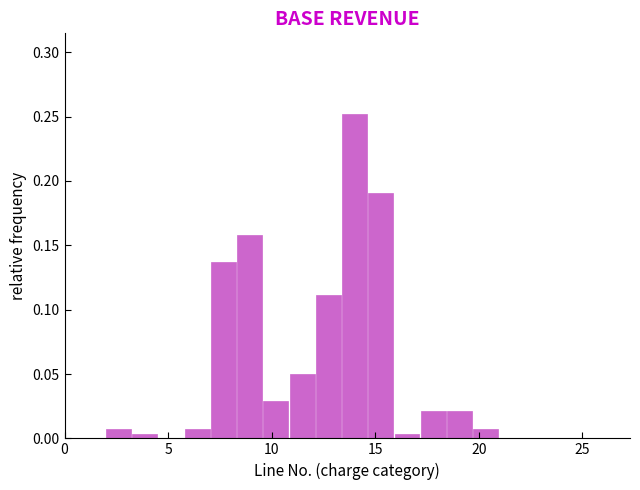

Around what value on the x-axis is the tallest bar? Give the approximate position of its centre, as read against the axis.

14.0